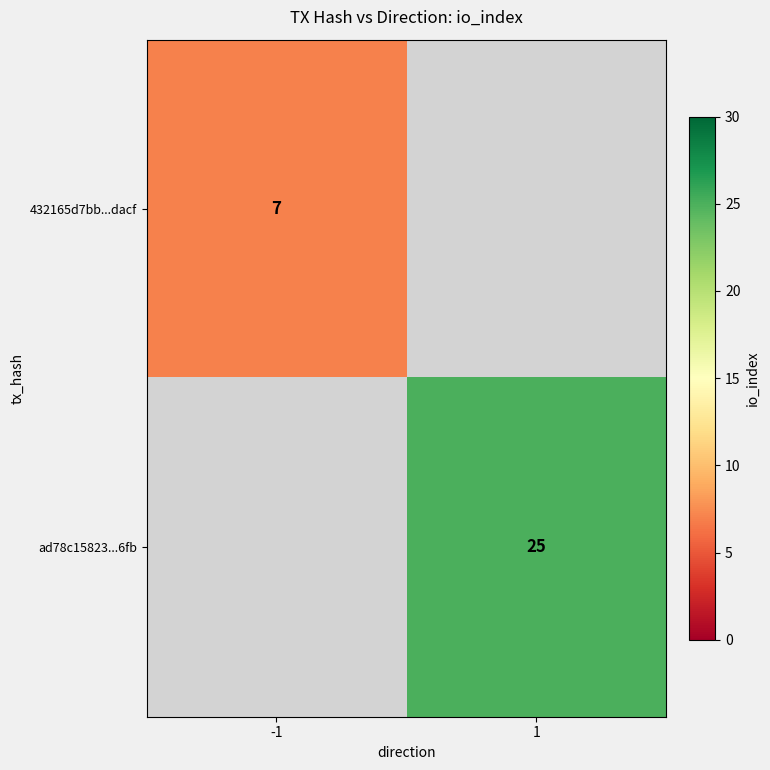

True or false: 432165d7bb...dacf has a value of 7 at -1.

True